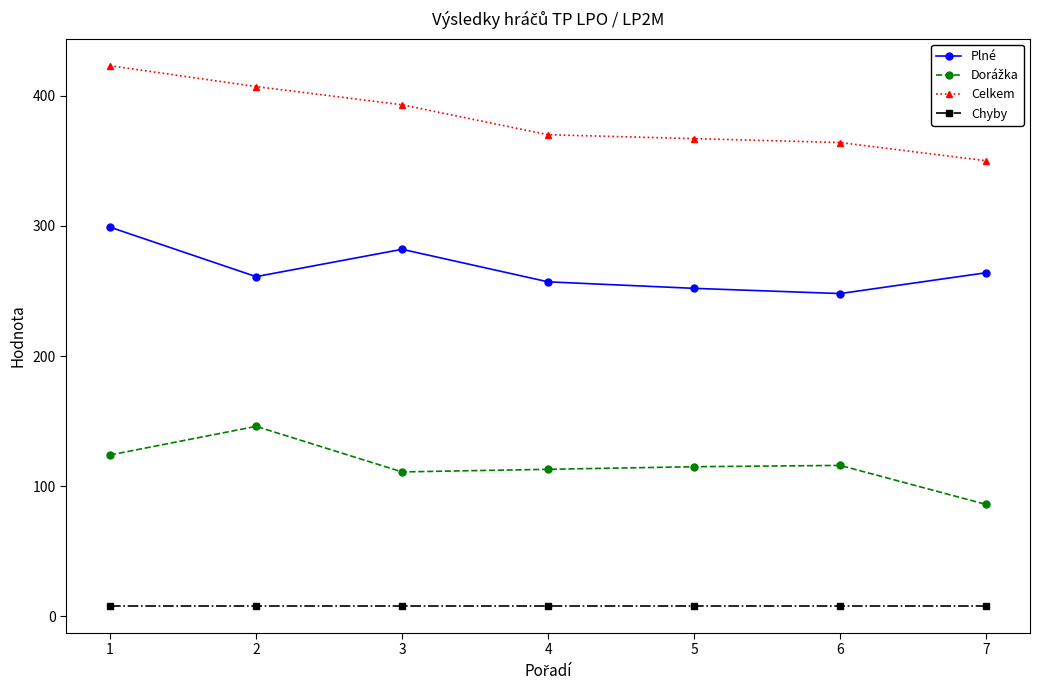

Which series has the largest total across all categories?

Celkem